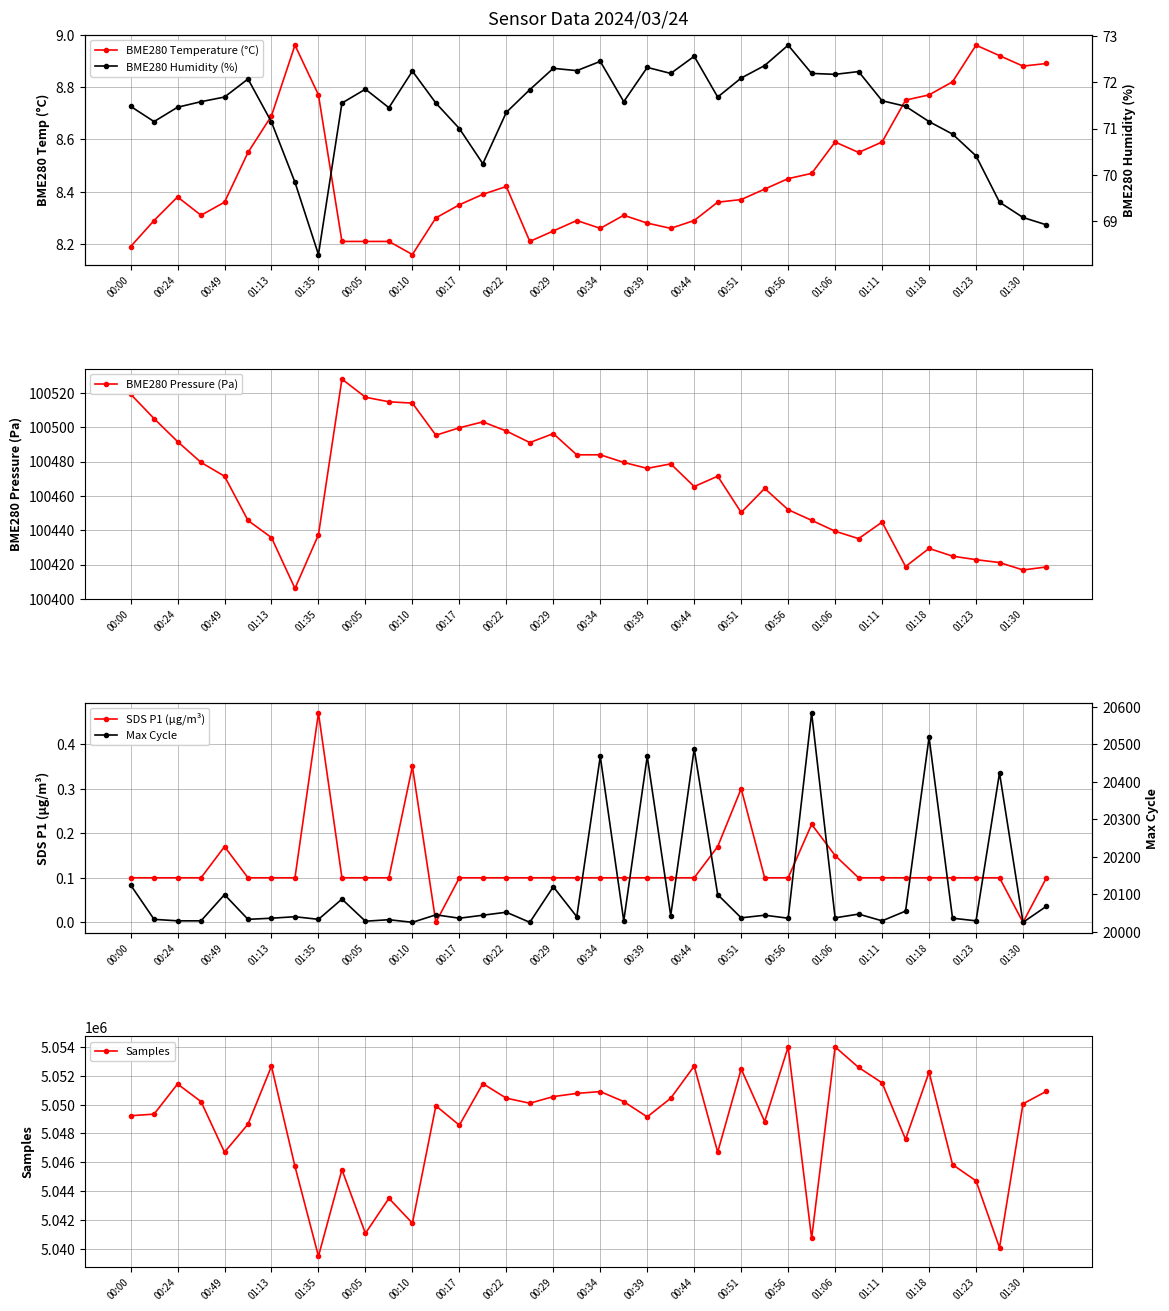

How many lines are shown in the chart?

6